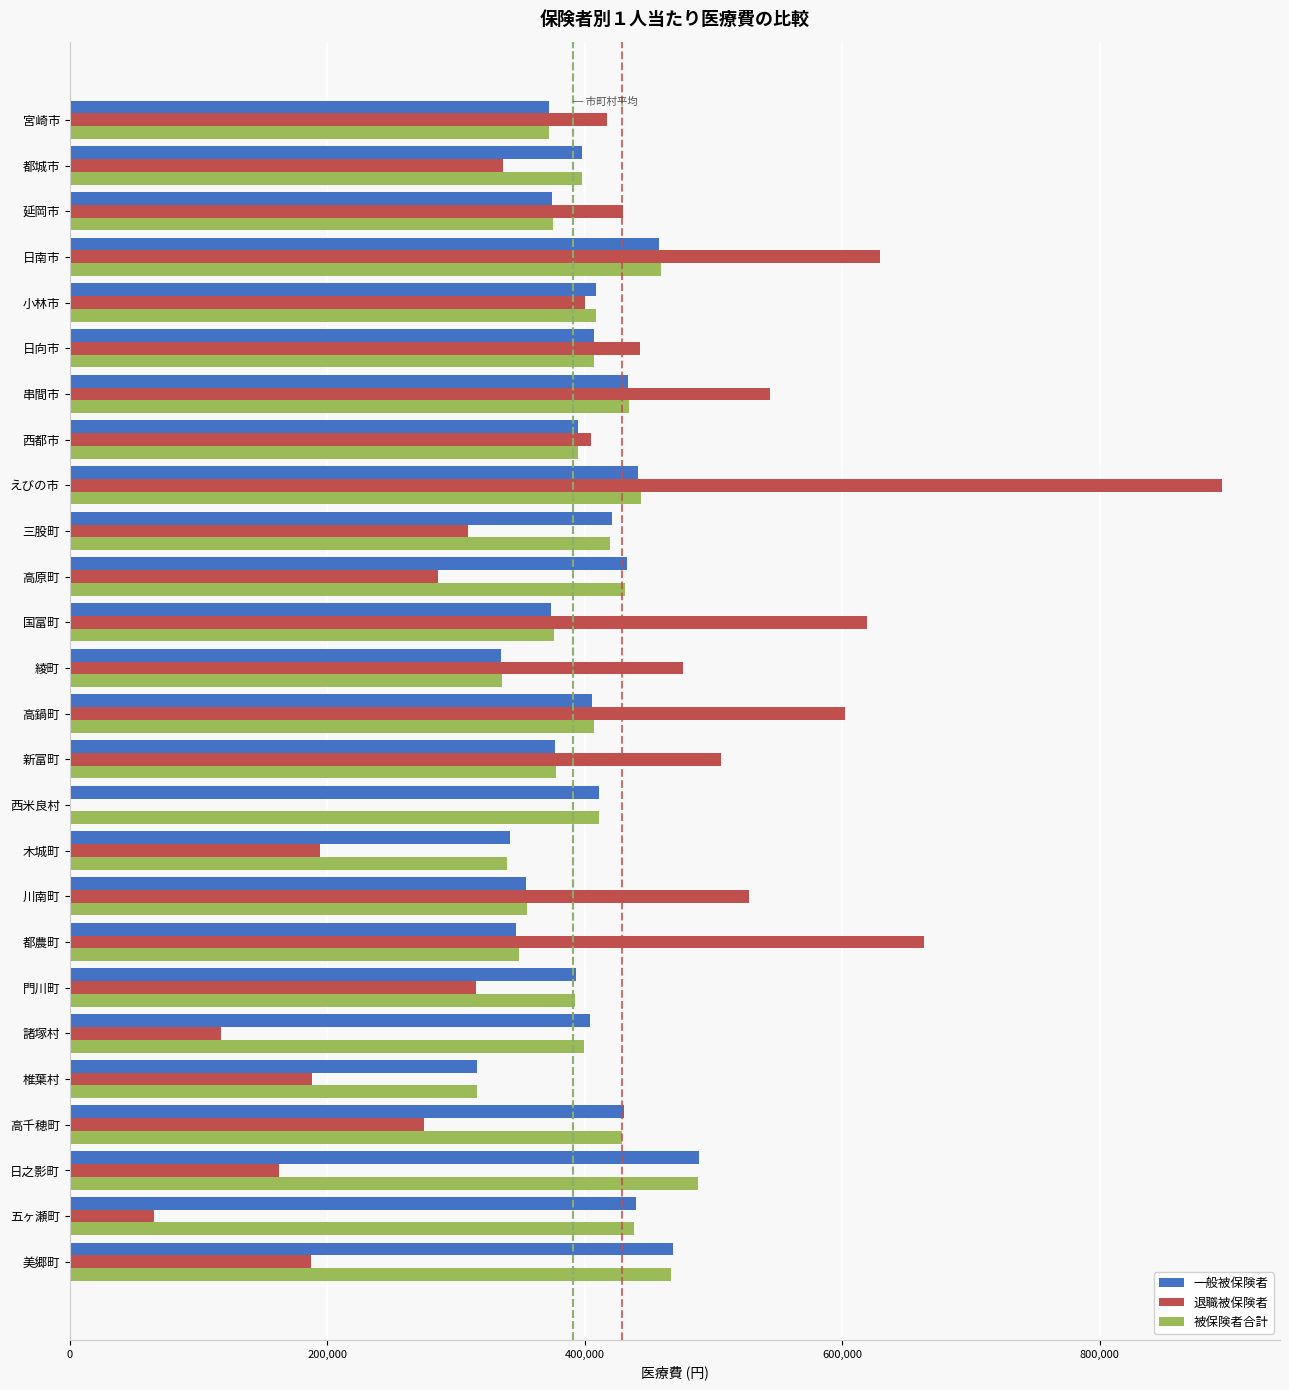

What is the sum of the 退職被保険者 values at 都農町 and 三股町?

972632